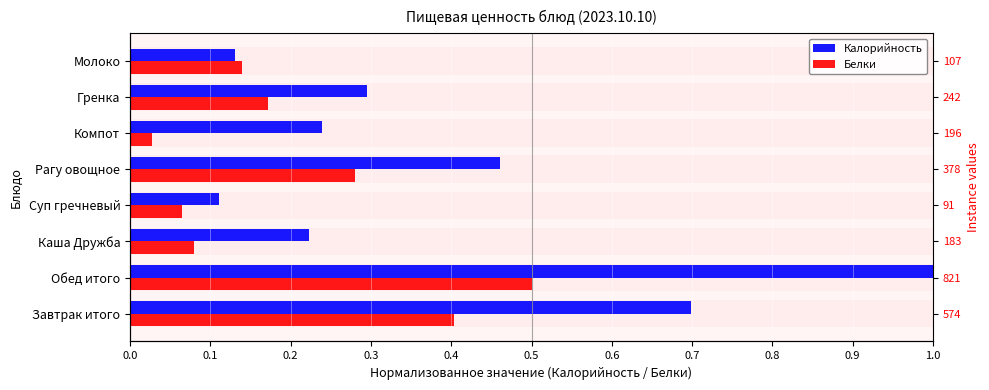

At how many categories does at least one series exceed 0?

8